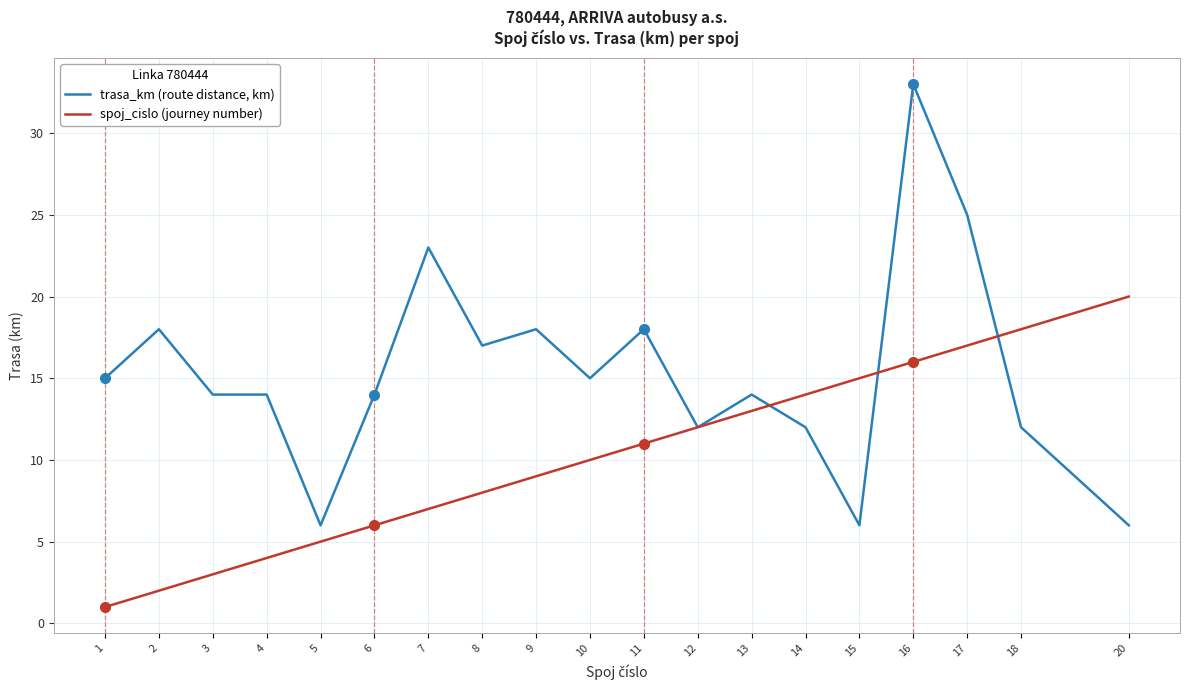

The trasa_km (route distance, km) series shows 17 at 8. True or false?

True